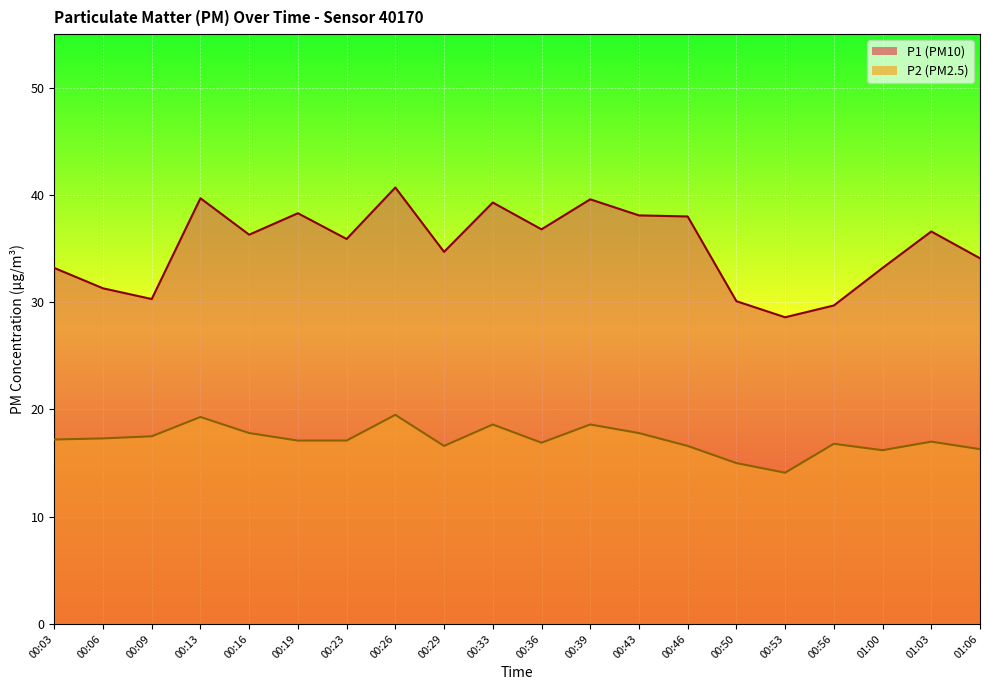

What is the minimum value shown in the chart?

14.1